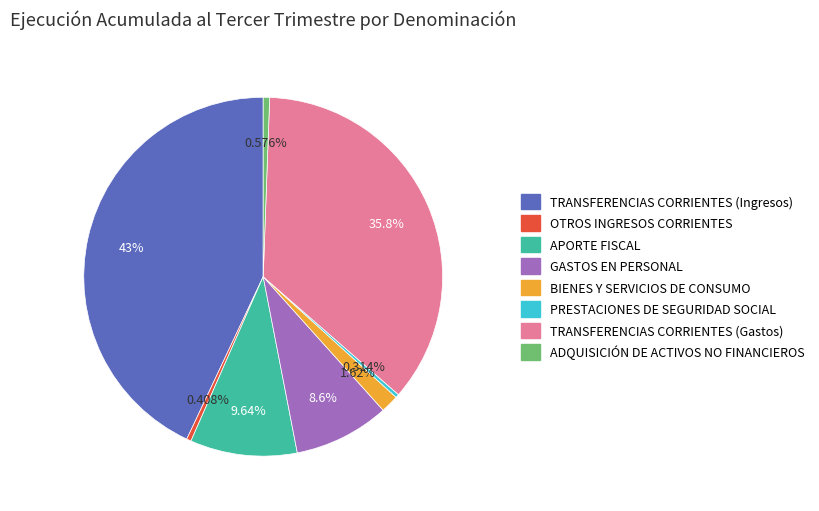

Which slice is the largest?

TRANSFERENCIAS CORRIENTES (Ingresos)